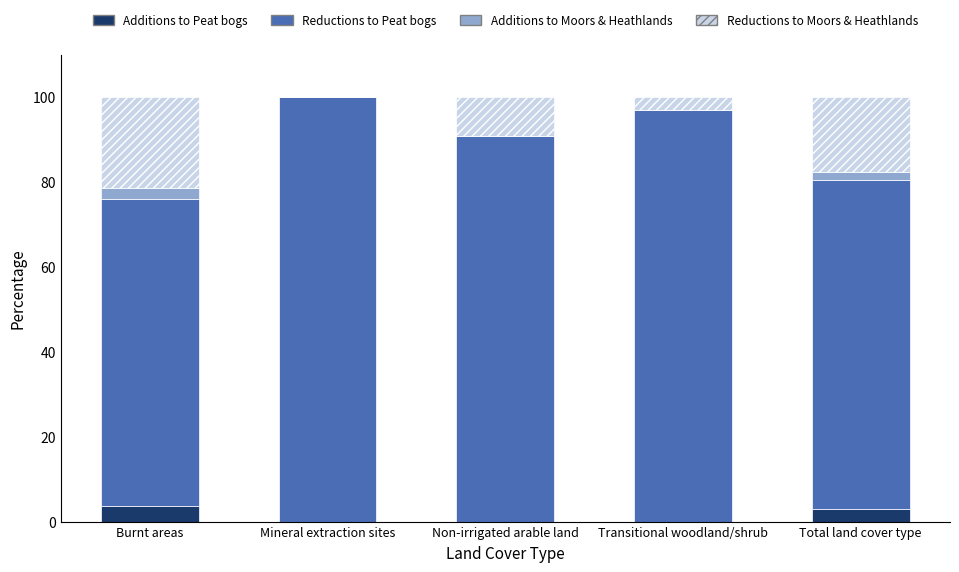

What is the total value across all series at Transitional woodland/shrub?

100.0